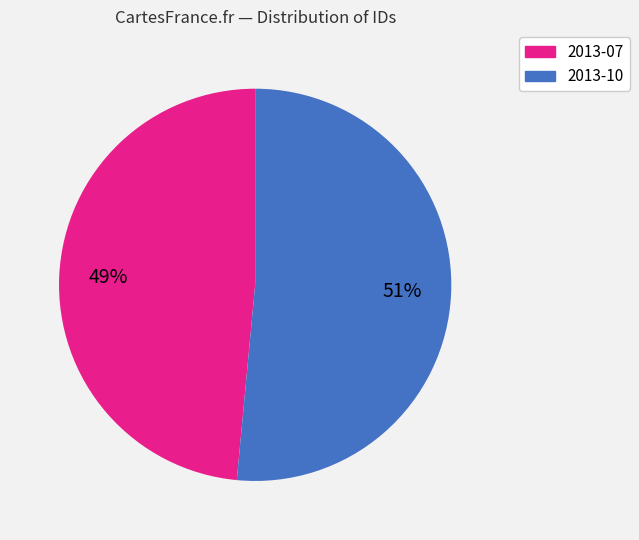

Does any single category account for the majority?

Yes